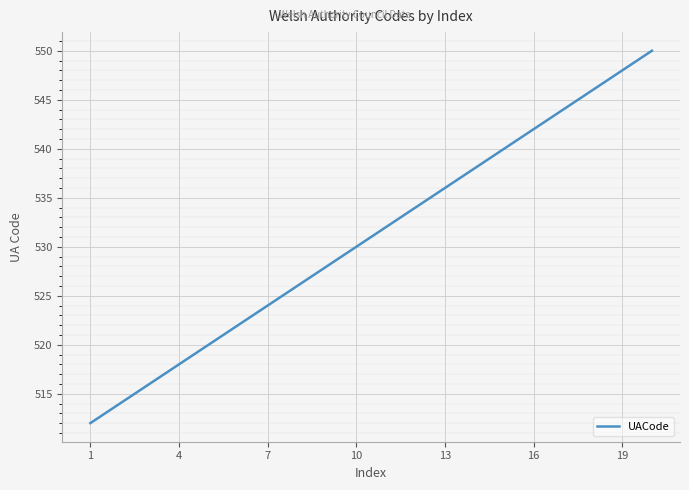

How many categories are shown in the chart?

20